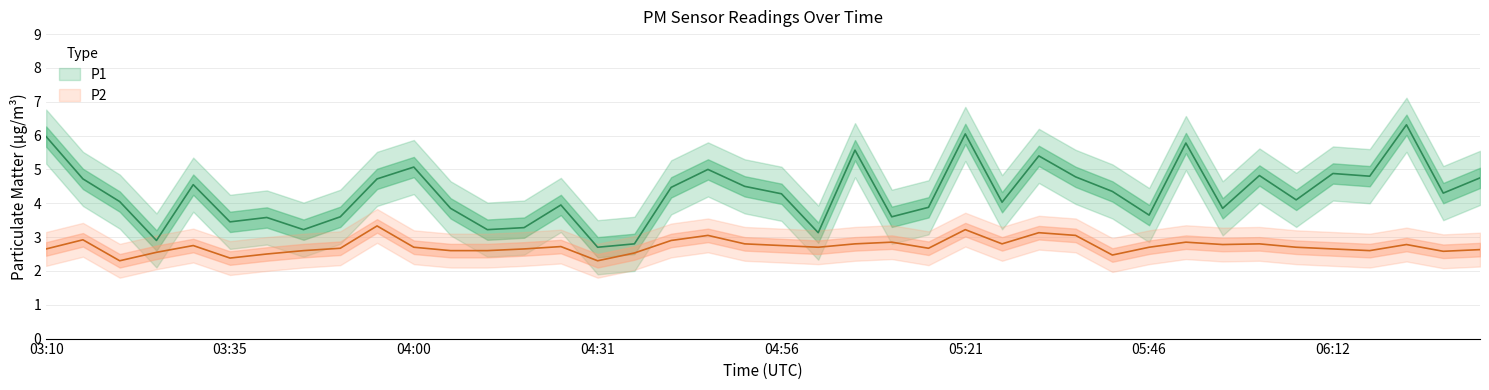

At how many categories does at least one series exceed 2?

40